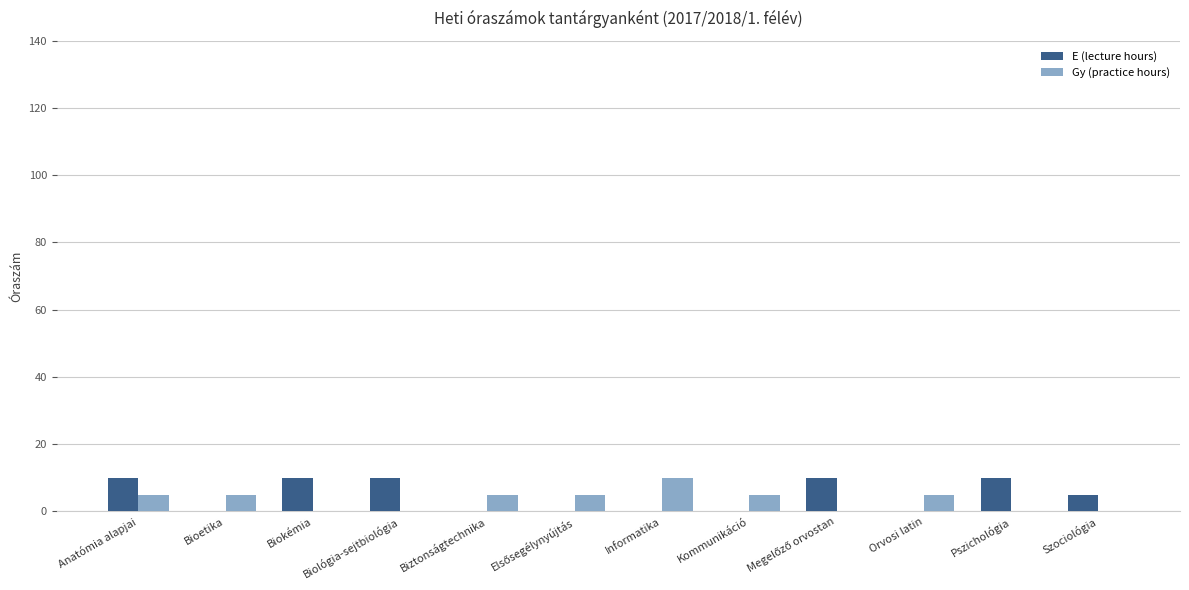

What is the sum of the E (lecture hours) values at Anatómia alapjai and Orvosi latin?

10